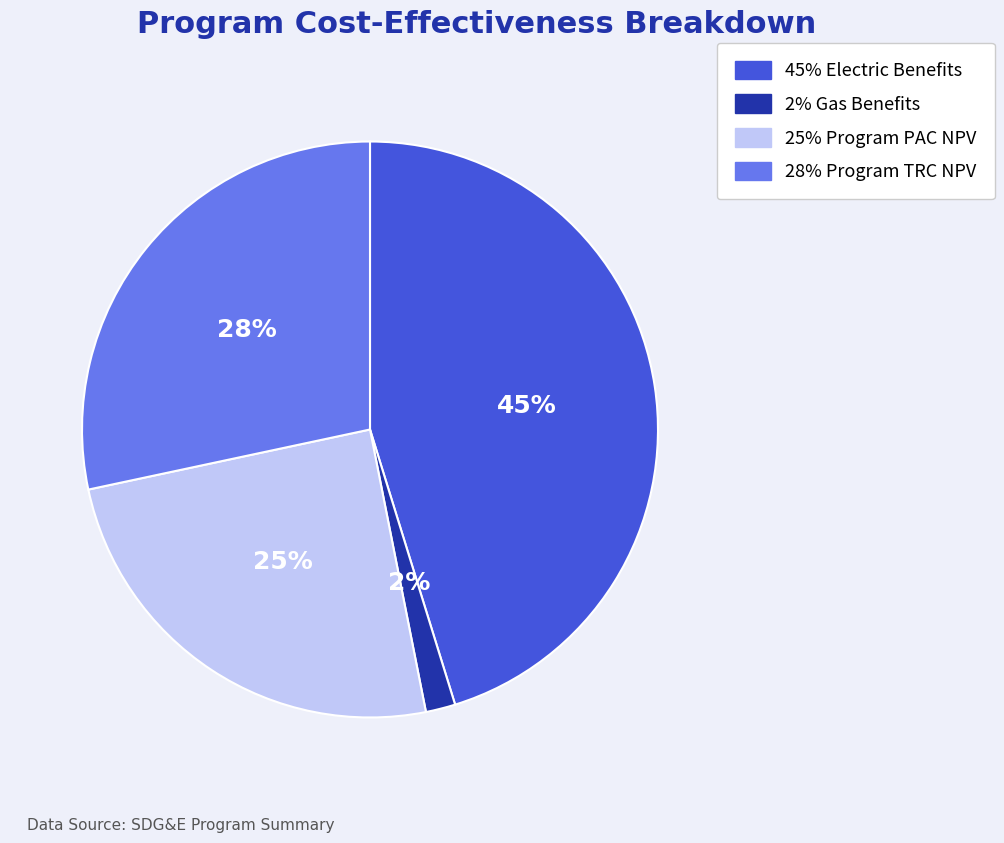

Is there any slice that represents more than half of the pie?

No